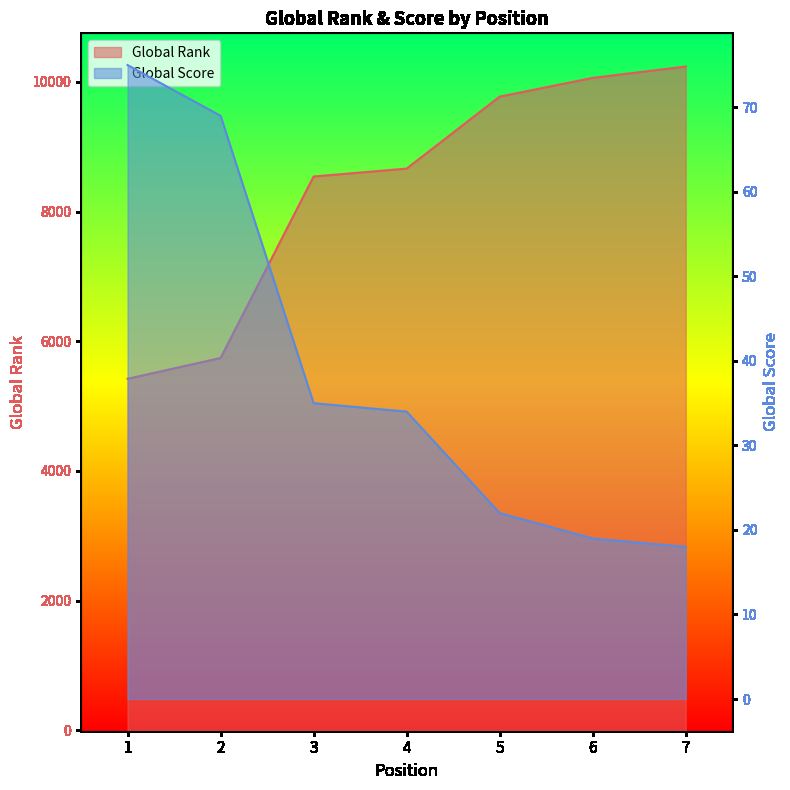

How many data points in Global Score are less than 34?

3